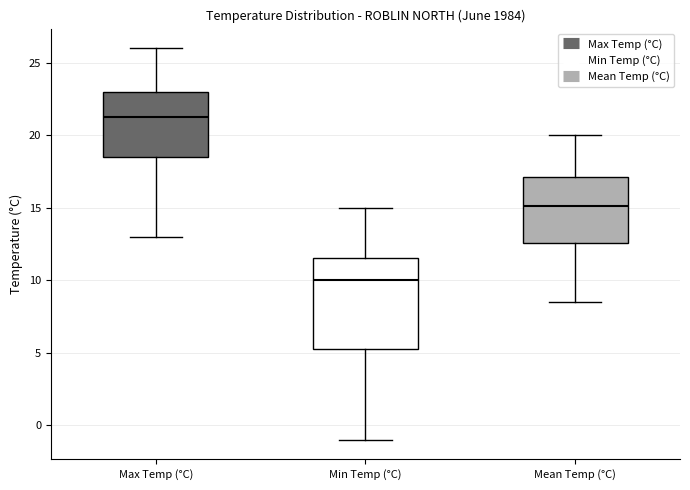

Reading left to right, transcribe this box plot: for each box, give where its median line is, the range the box spans, and where its two whiskers end, as read against the y-axis. The values are not printed on the chart, so give them approximately, as read against the axis.

Max Temp (°C): median 21.5, box 18.5 to 23.0, whiskers 13.0 to 26.0
Min Temp (°C): median 10.0, box 5.5 to 11.5, whiskers -1.0 to 15.0
Mean Temp (°C): median 15.0, box 12.5 to 17.0, whiskers 8.5 to 20.0